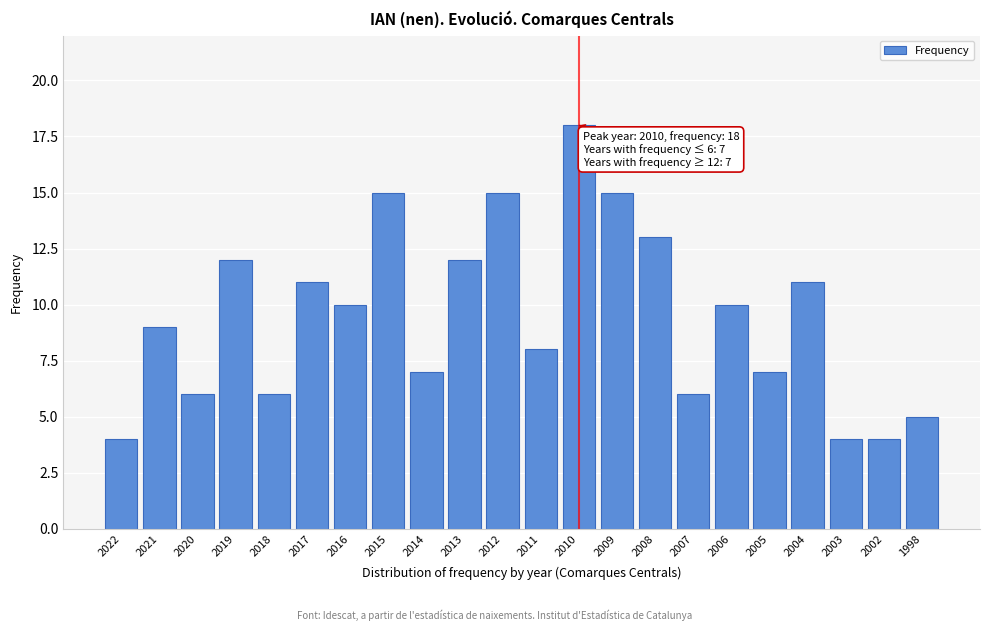

Reading left to right, transcribe all the data shown in this chart.

2022=4	2021=9	2020=6	2019=12	2018=6	2017=11	2016=10	2015=15	2014=7	2013=12	2012=15	2011=8	2010=18	2009=15	2008=13	2007=6	2006=10	2005=7	2004=11	2003=4	2002=4	1998=5